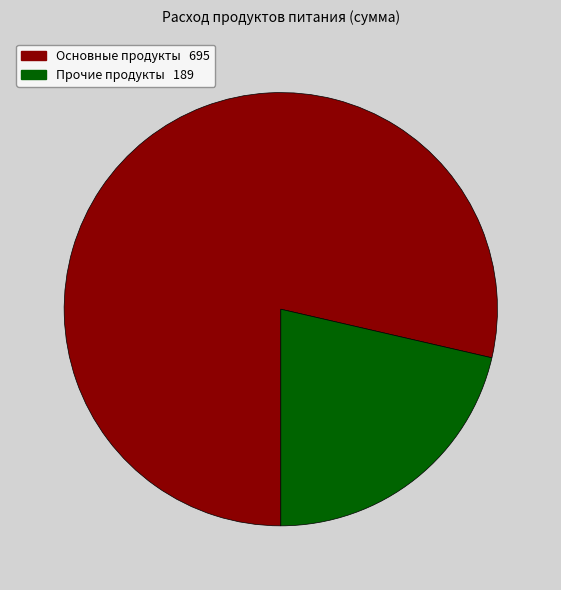

Is there a majority slice in this chart?

Yes